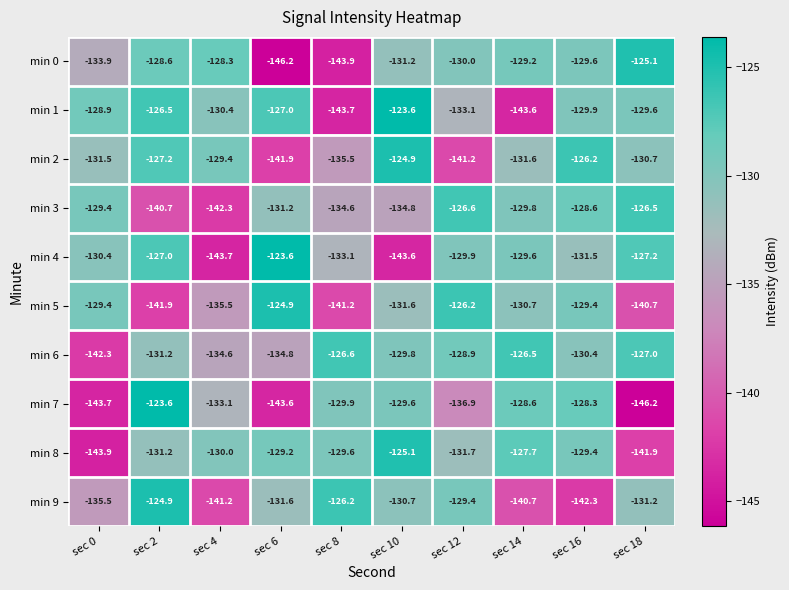

Rank the categories by min 7 value from highest to lowest.

sec 2, sec 16, sec 14, sec 10, sec 8, sec 4, sec 12, sec 6, sec 0, sec 18